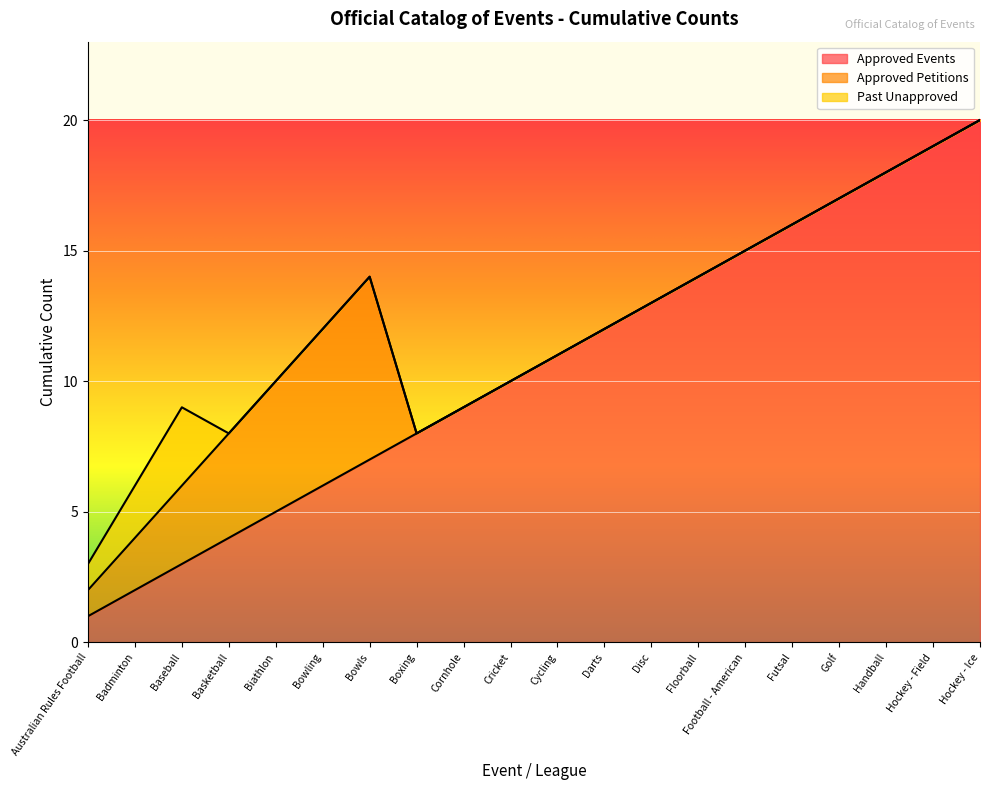

What is the greatest value displayed?

20